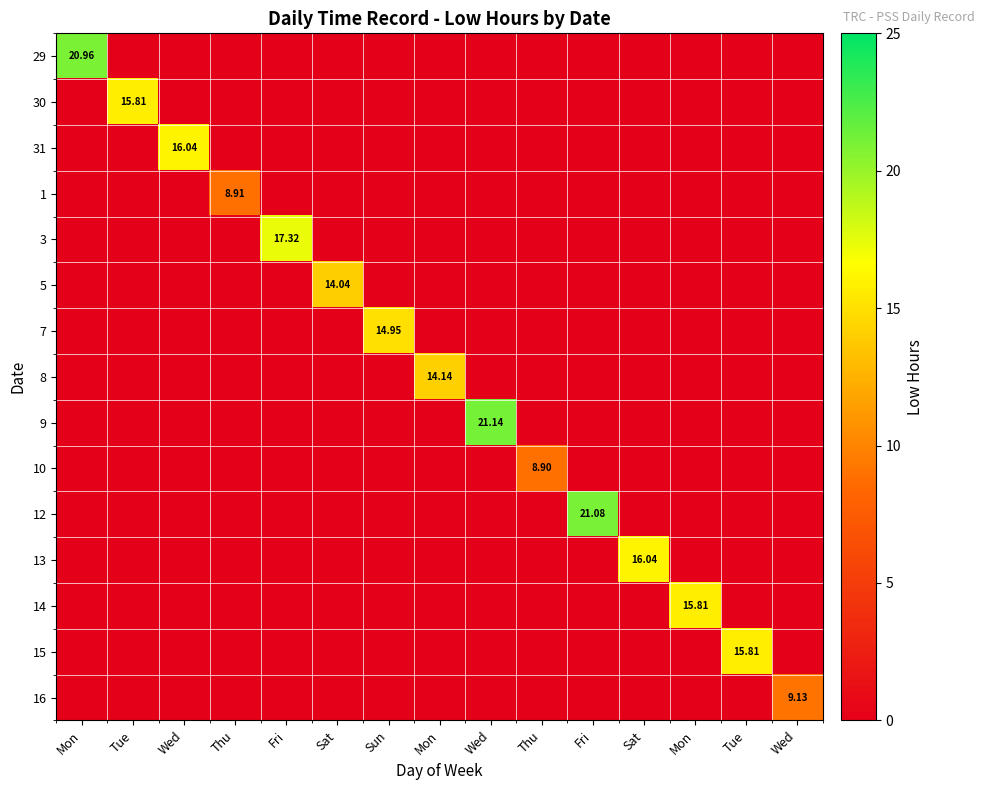

At which category does the chart reach its peak across all series?

Wed